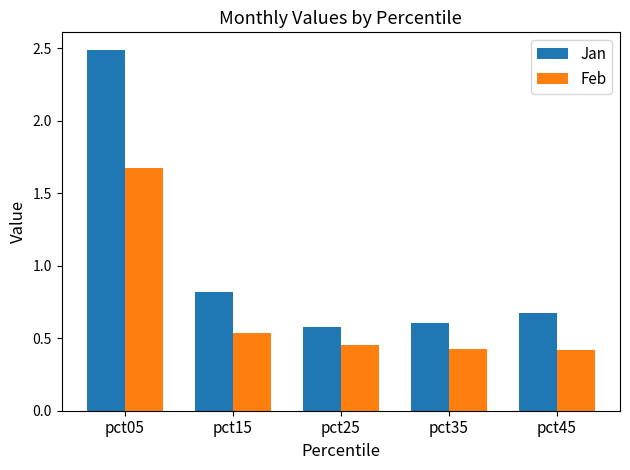

How many bars are there in total?

10